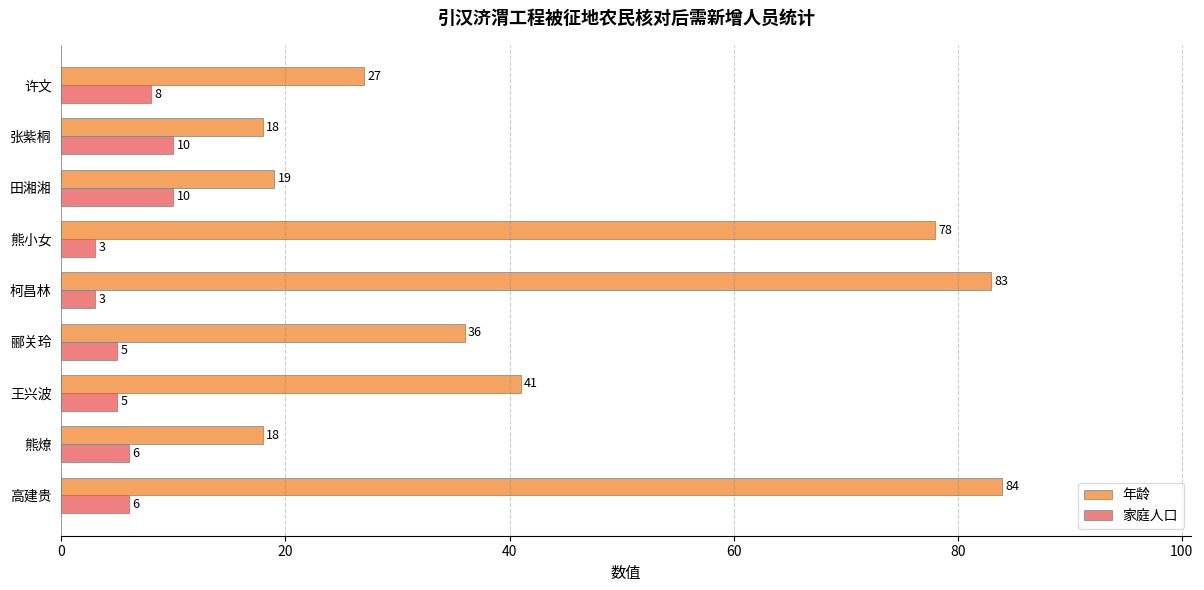

Rank the series by their maximum value, from highest to lowest.

年龄, 家庭人口